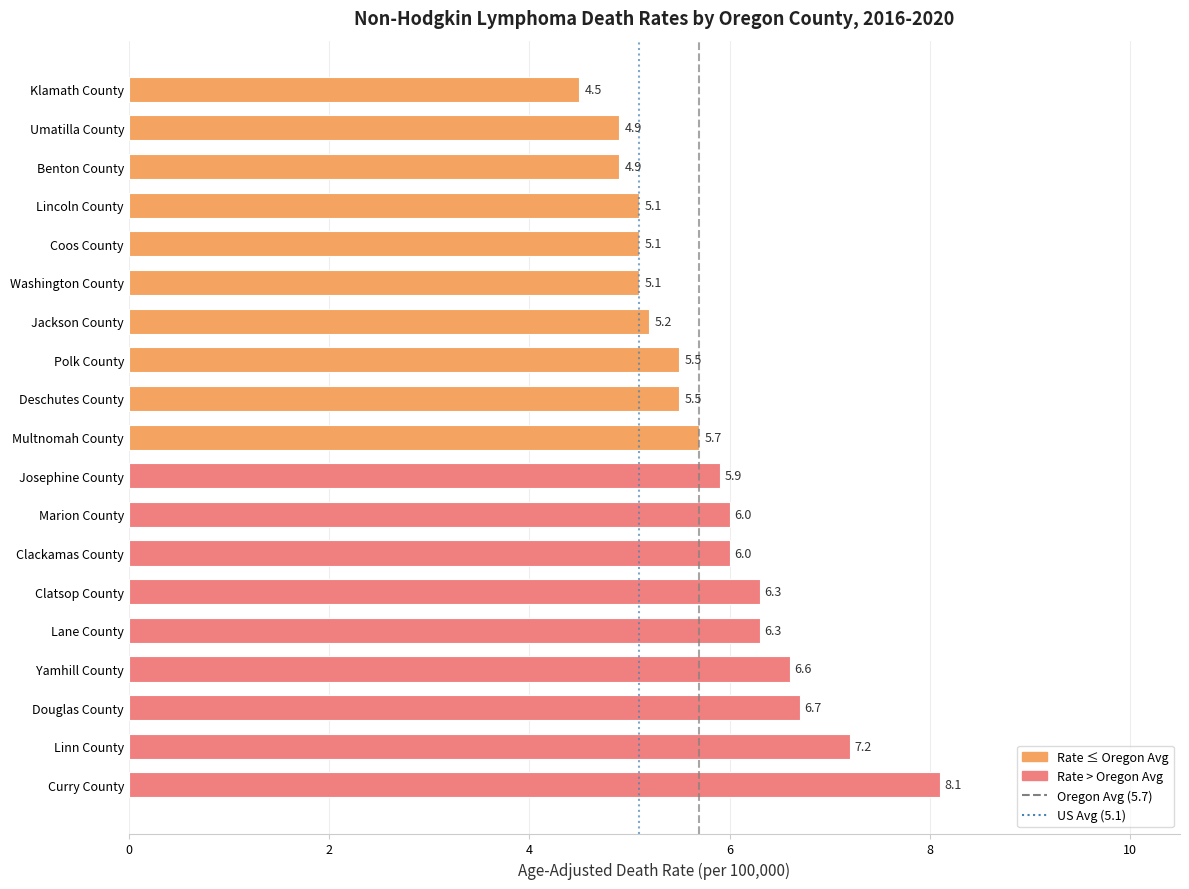

What is the sum of the values at Multnomah County and Deschutes County?

11.2